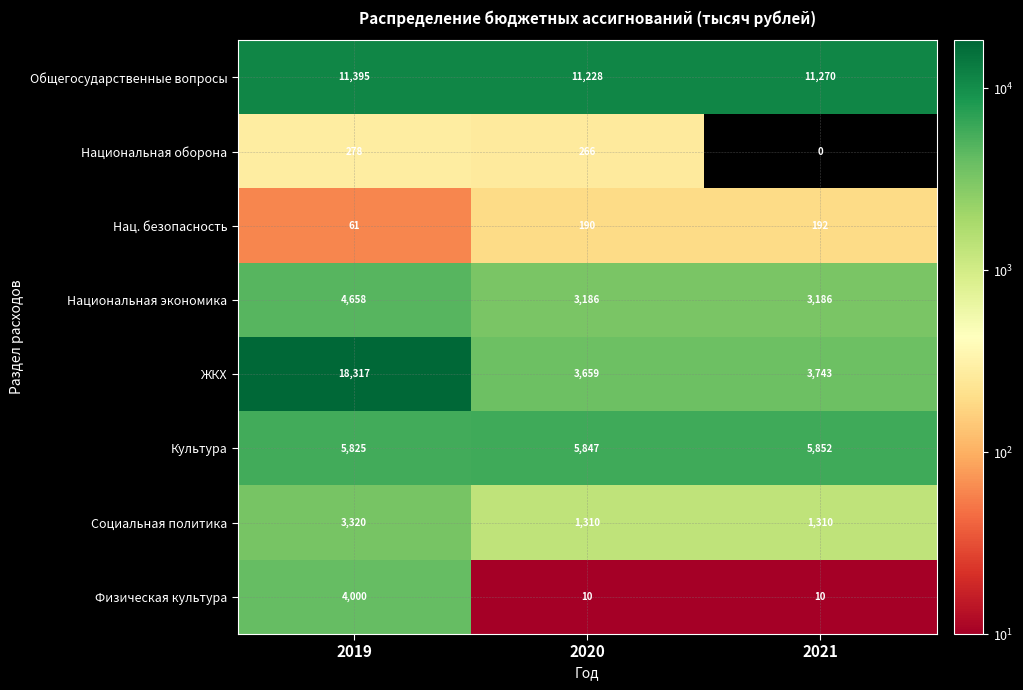

The Физическая культура series shows 10 at 2021. True or false?

True